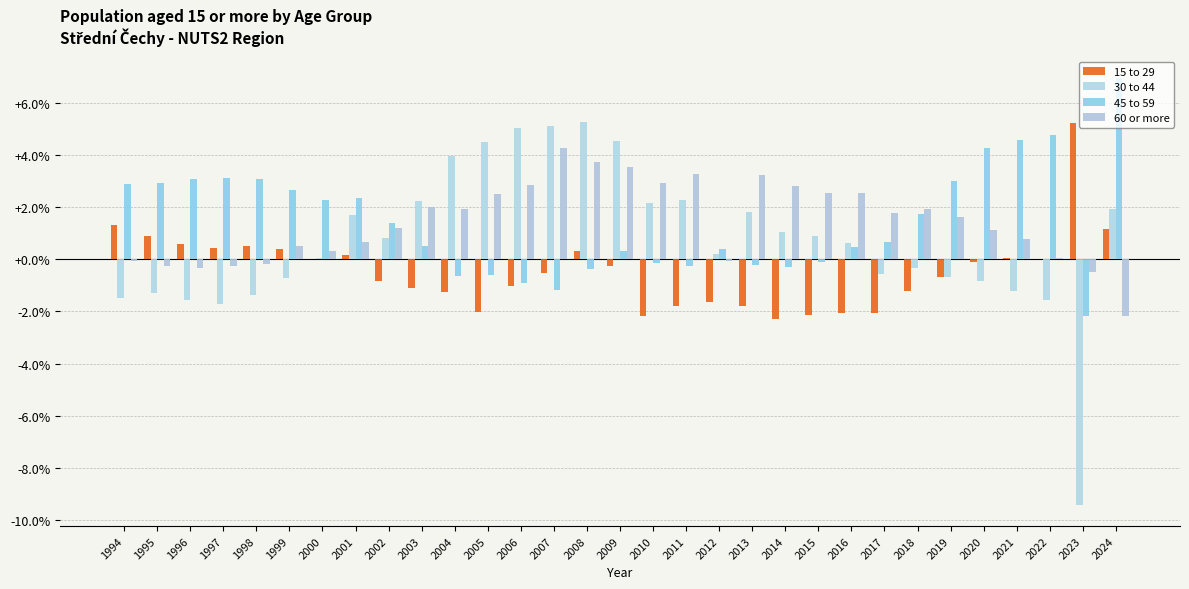

Where does the 15 to 29 series first go above 0?

1994